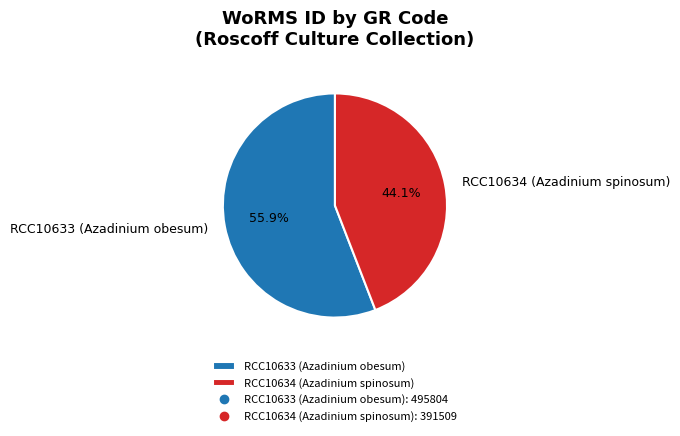

Is the sum of RCC10634 (Azadinium spinosum) and RCC10633 (Azadinium obesum) greater than half?

Yes